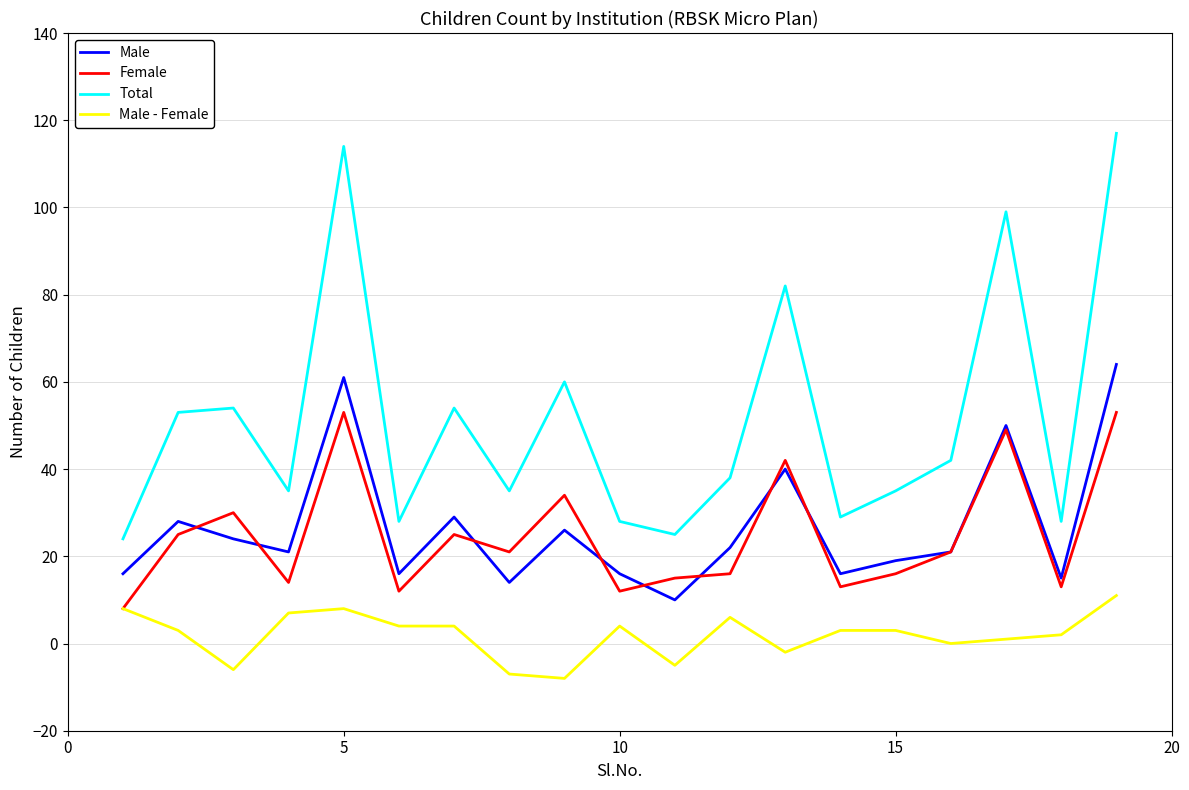

Reading left to right, what are all the values shown in this chart?

Male: 16	28	24	21	61	16	29	14	26	16	10	22	40	16	19	21	50	15	64
Female: 8	25	30	14	53	12	25	21	34	12	15	16	42	13	16	21	49	13	53
Total: 24	53	54	35	114	28	54	35	60	28	25	38	82	29	35	42	99	28	117
Male - Female: 8	3	-6	7	8	4	4	-7	-8	4	-5	6	-2	3	3	0	1	2	11